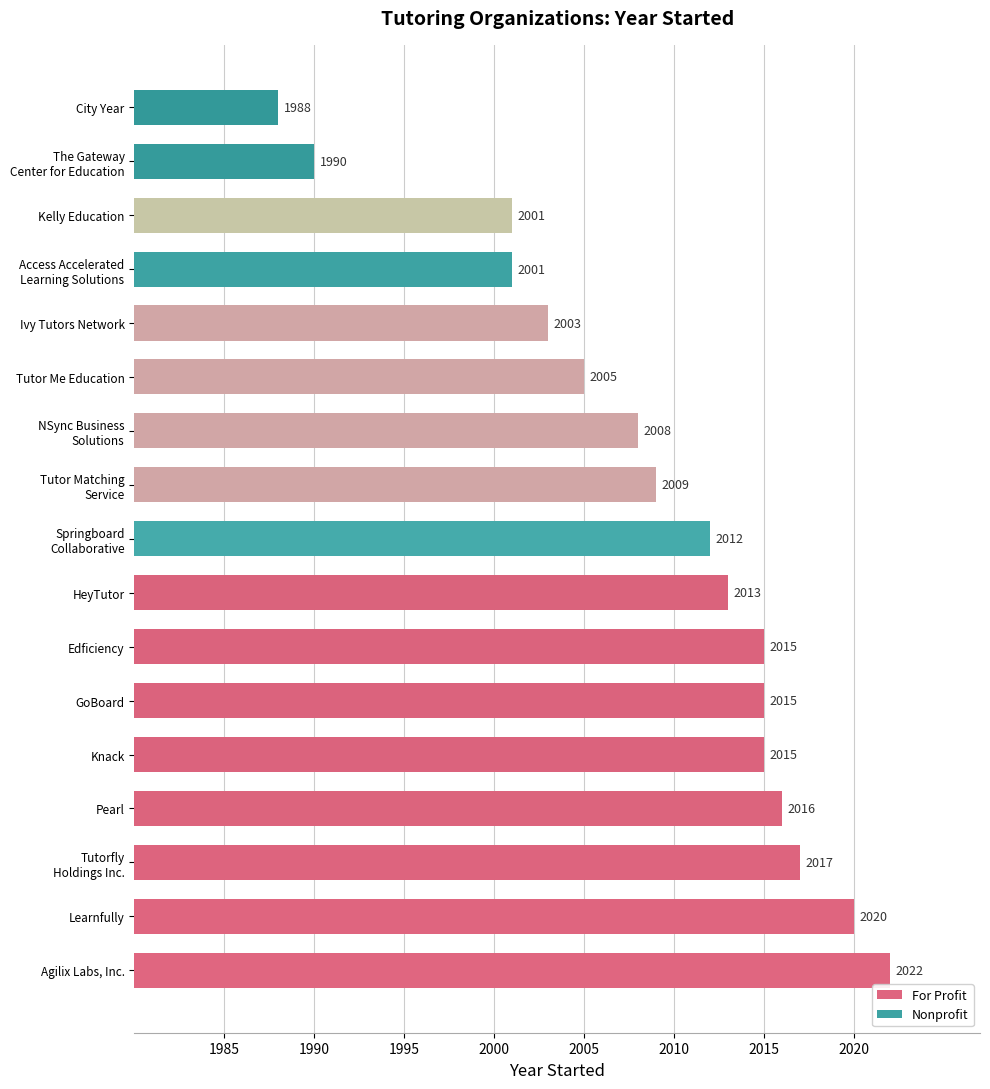

True or false: the data shows 600 at Ivy Tutors Network.

False